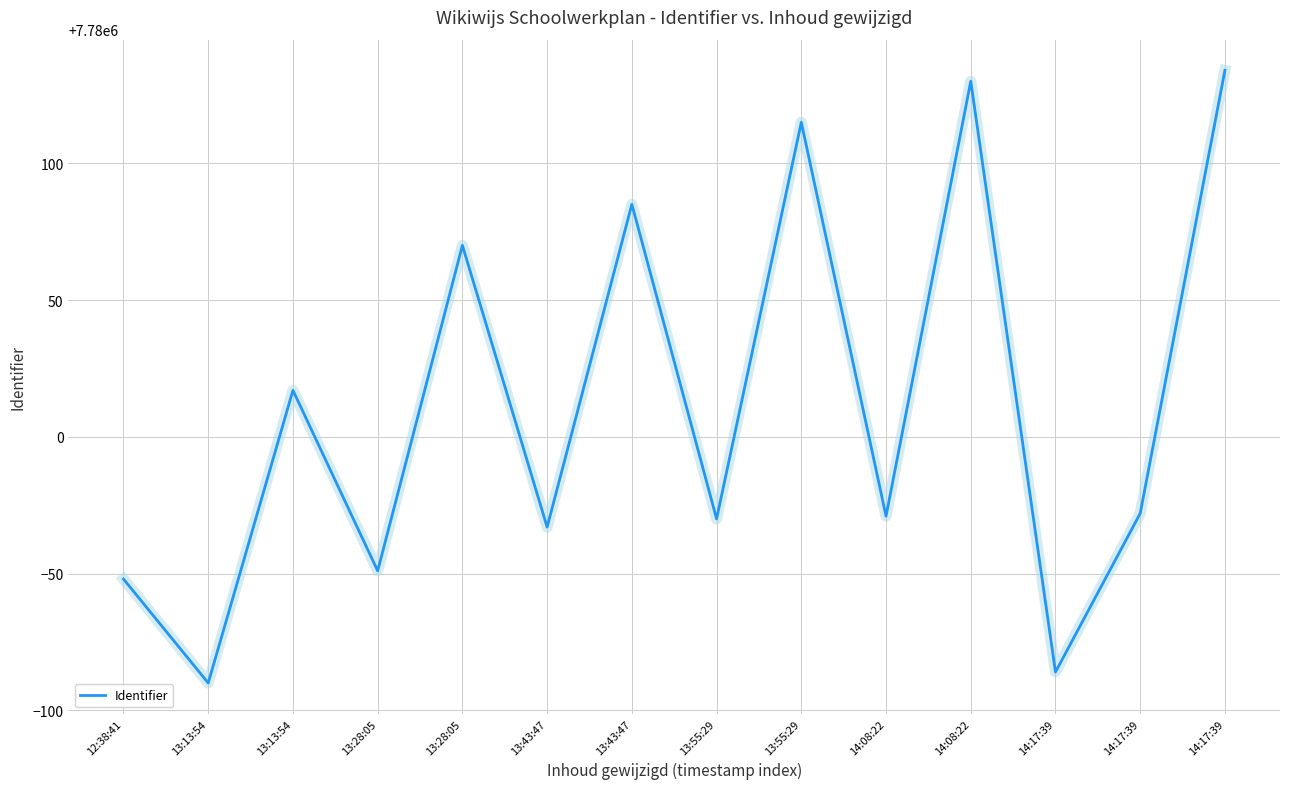

Which has a higher value, 13:55:29 or 13:55:29?

13:55:29